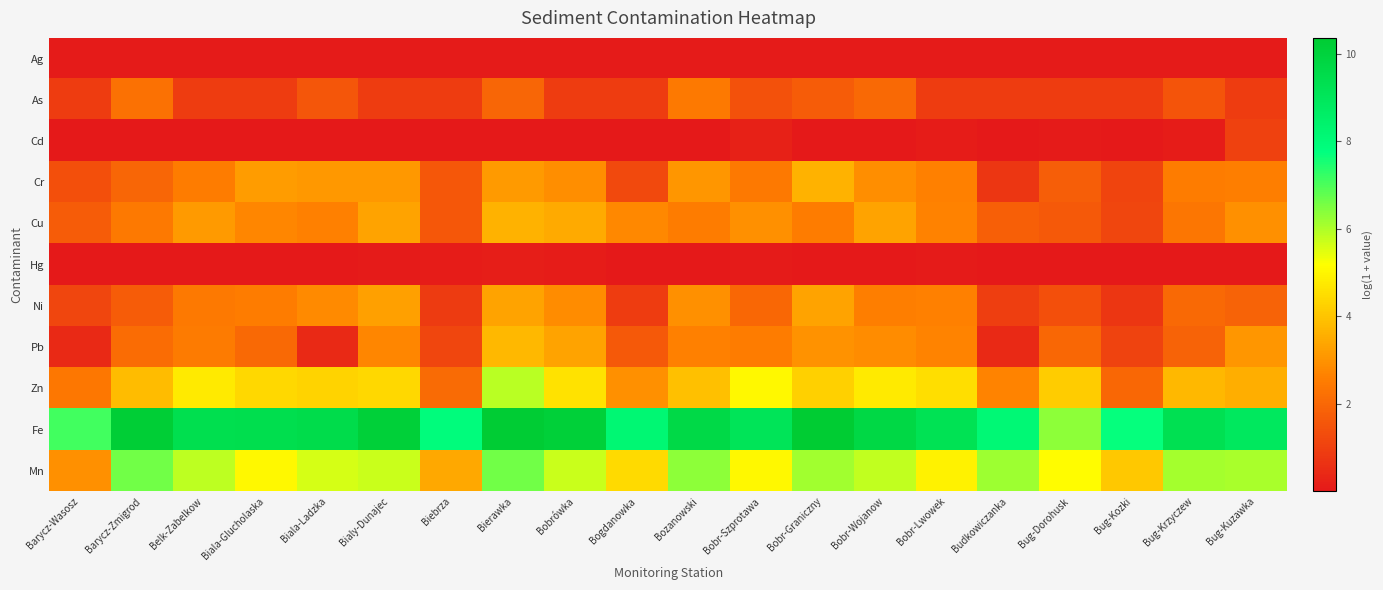

What is the total value across all series at Belk-Zabelkow?

31.6